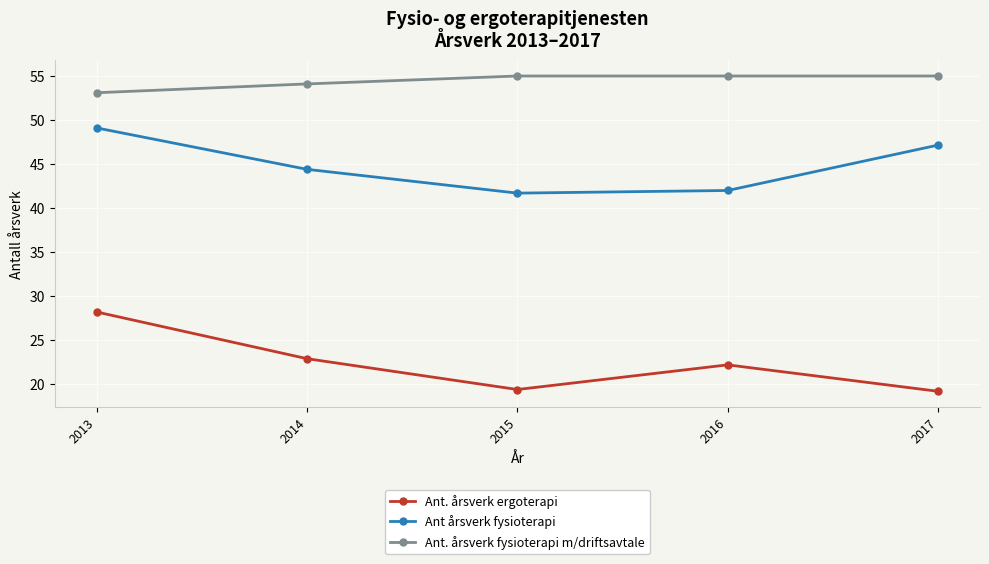

What is the maximum value shown in the chart?

55.0